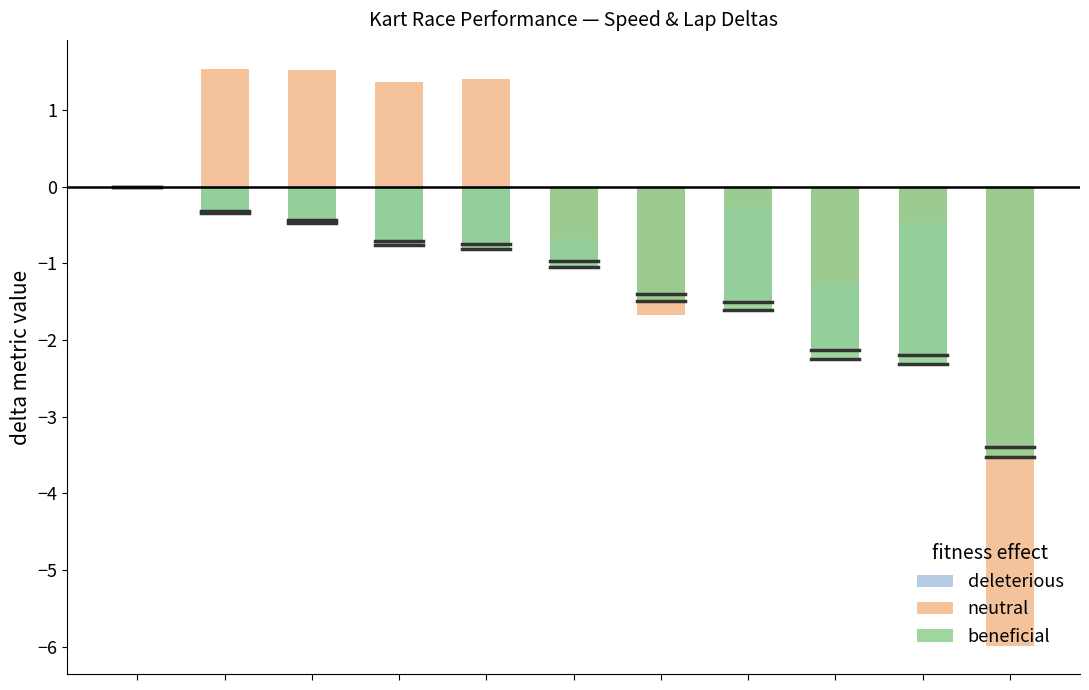

True or false: neutral has a value of -0.3 at 7.

False